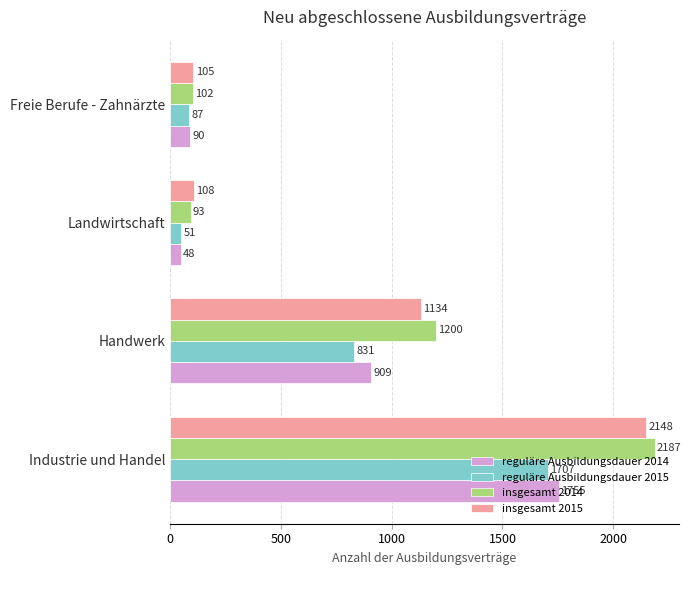

Is it true that insgesamt 2015 equals 108 at Landwirtschaft?

True